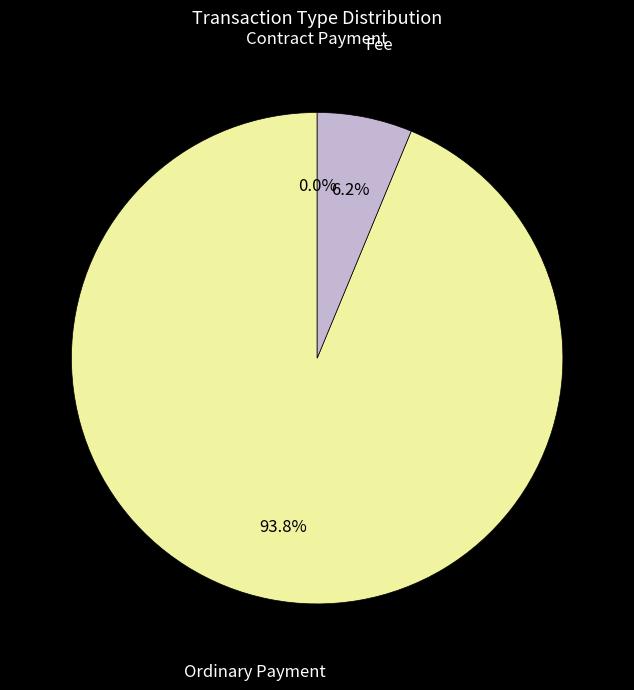

To the nearest percent, what is the combined percentage of Fee and Ordinary Payment?

100%